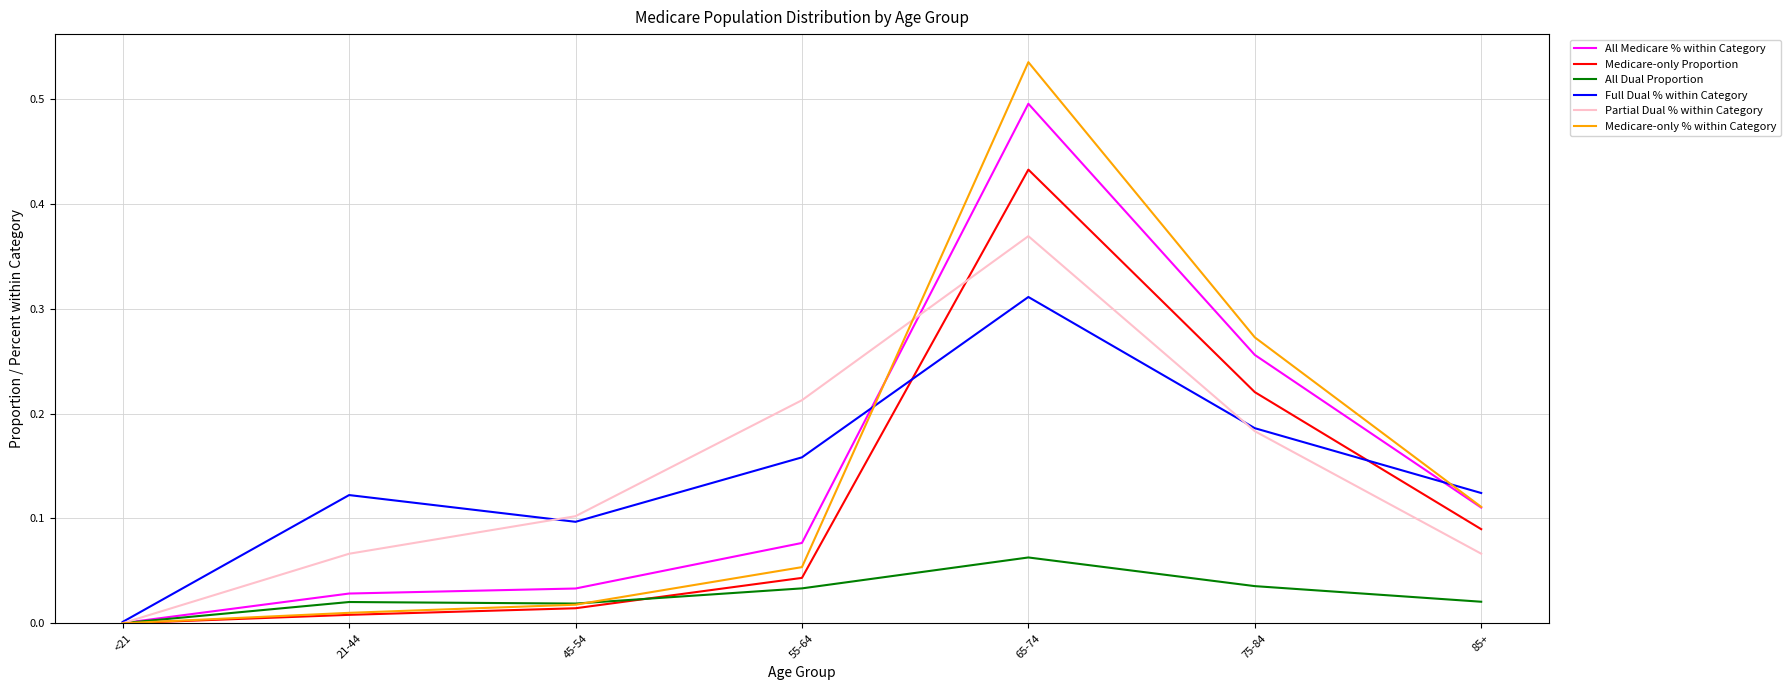

The value of Full Dual % within Category at 45-54 is 0.0. True or false?

False